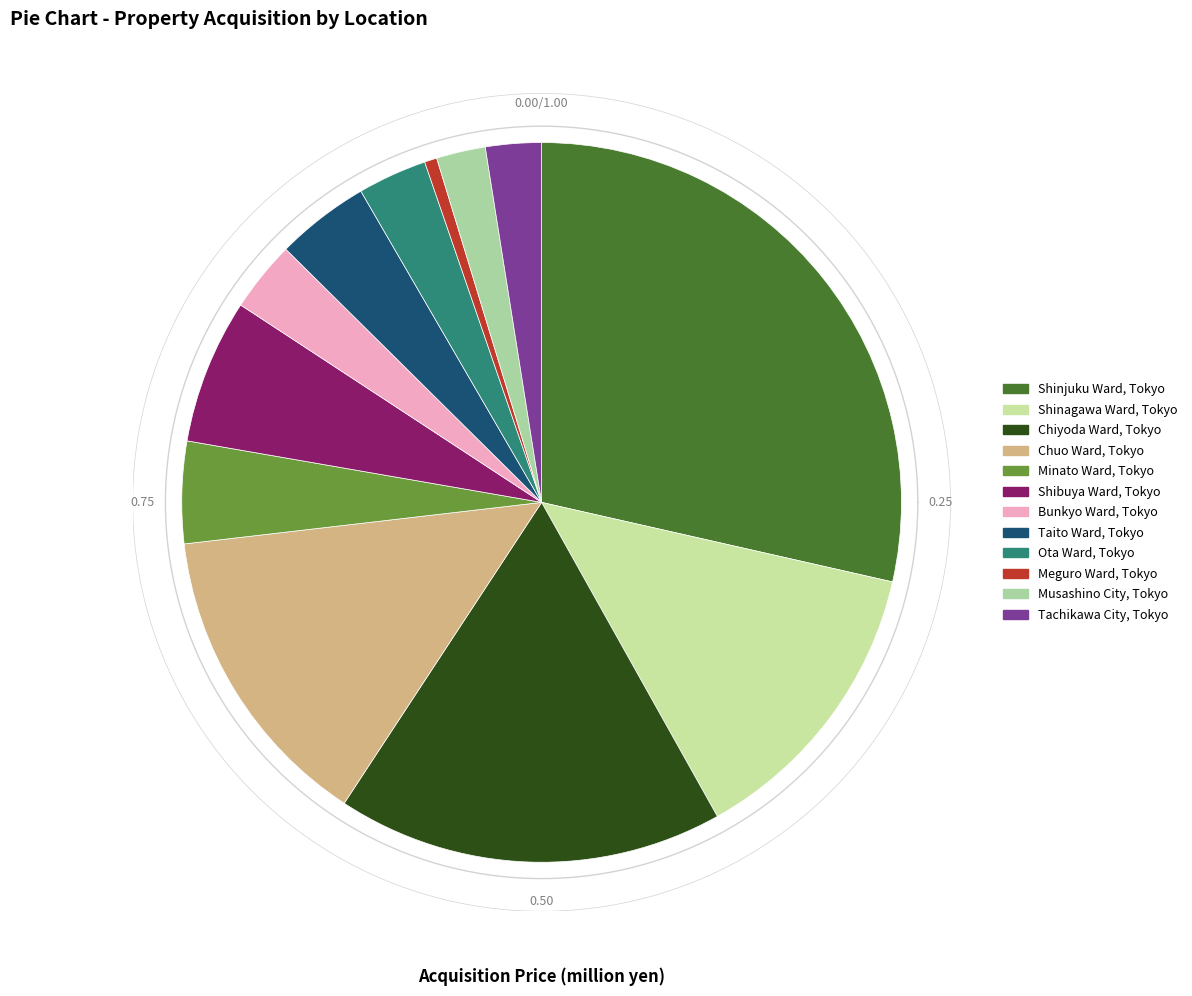

Rank the categories by value from highest to lowest.

Shinjuku Ward, Tokyo, Chiyoda Ward, Tokyo, Chuo Ward, Tokyo, Shinagawa Ward, Tokyo, Shibuya Ward, Tokyo, Minato Ward, Tokyo, Taito Ward, Tokyo, Bunkyo Ward, Tokyo, Ota Ward, Tokyo, Tachikawa City, Tokyo, Musashino City, Tokyo, Meguro Ward, Tokyo